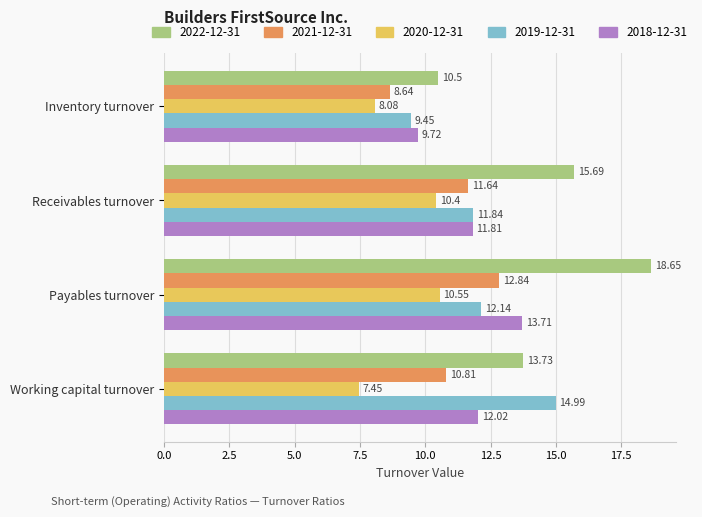

Rank the series by their maximum value, from lowest to highest.

2020-12-31, 2021-12-31, 2018-12-31, 2019-12-31, 2022-12-31